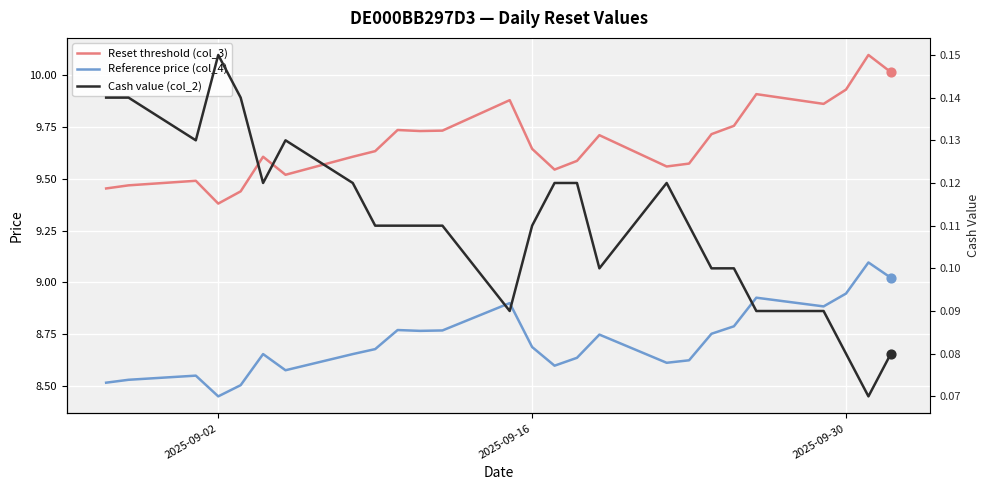

What are all the series names shown in the legend?

Reset threshold (col_3), Reference price (col_4), Cash value (col_2)